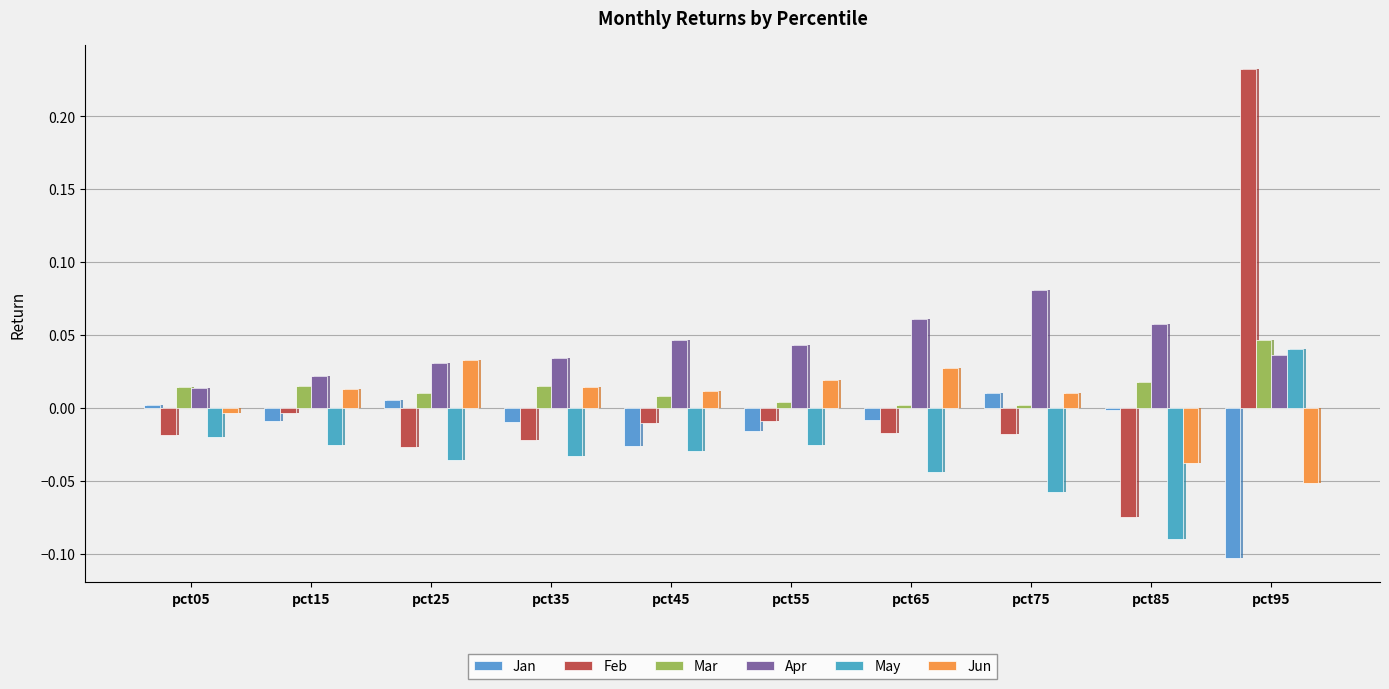

How many categories are shown in the chart?

10